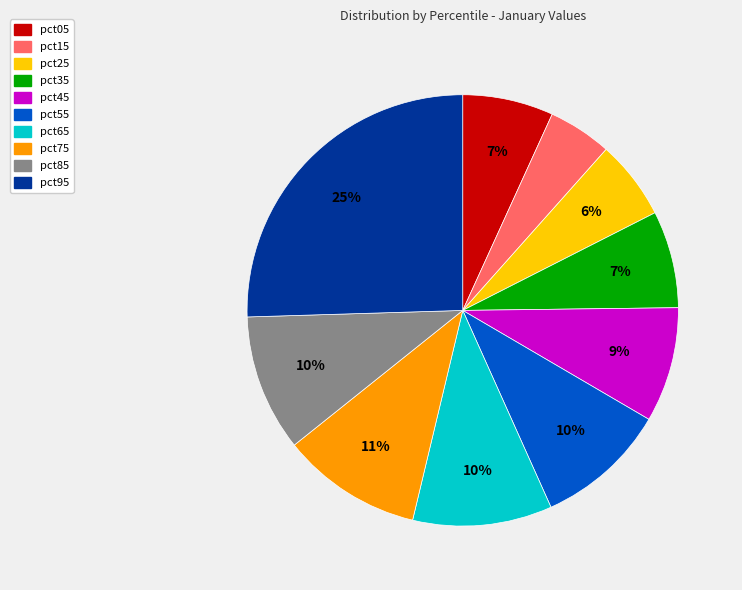

Is pct65 the majority of the pie?

No